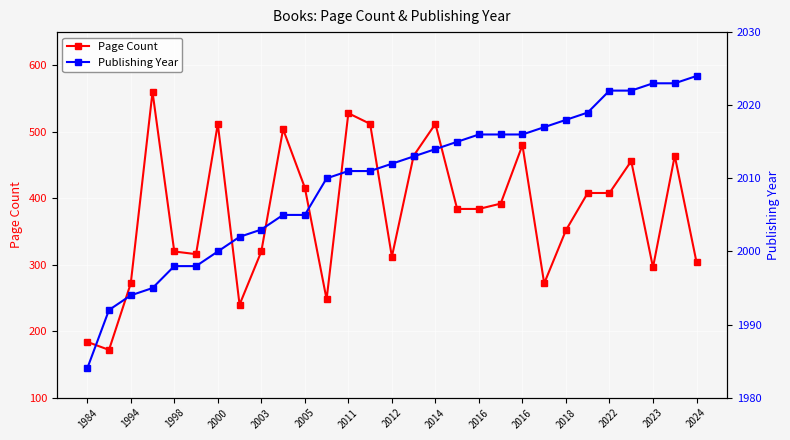

Is this an area chart (filled region under the line)?

No